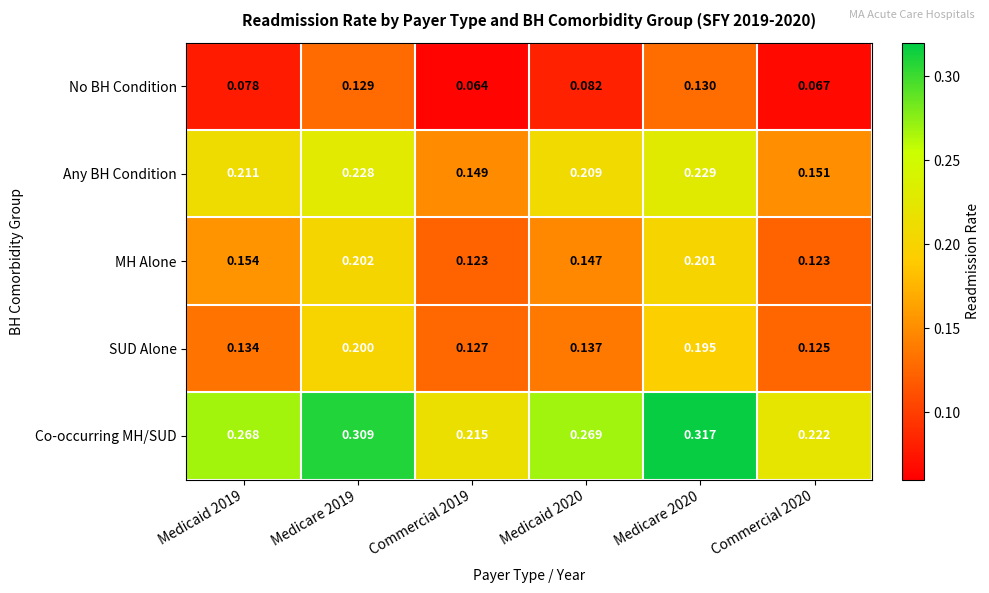

Which series has the largest range (max minus min)?

Co-occurring MH/SUD